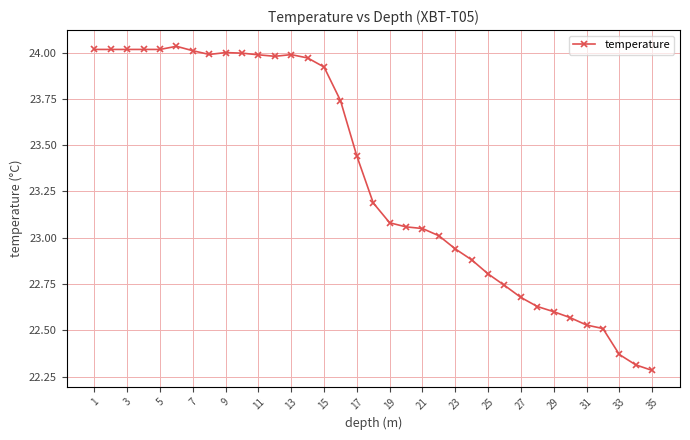

What is the average value?

23.3